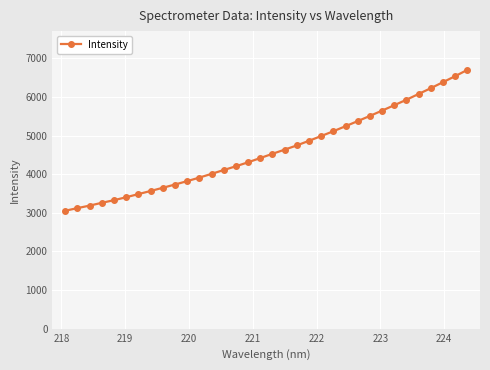

What is the minimum value shown in the chart?

3052.5